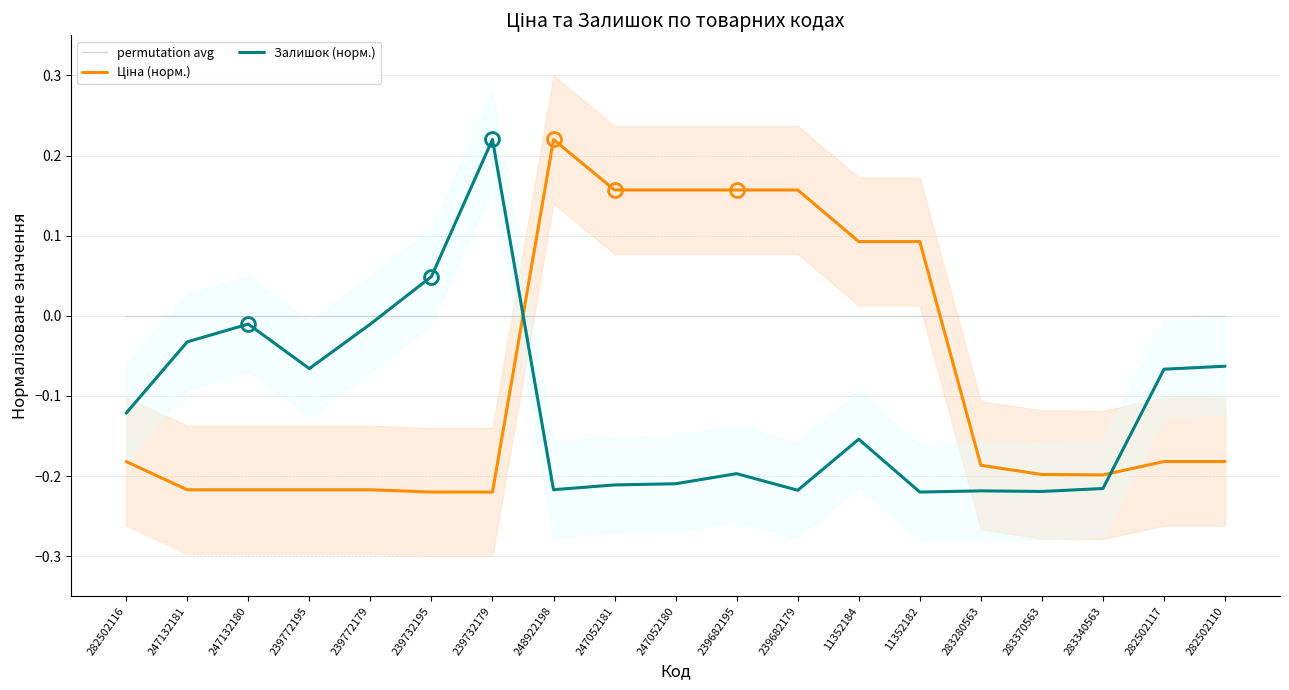

At how many categories does at least one series exceed 0?

9